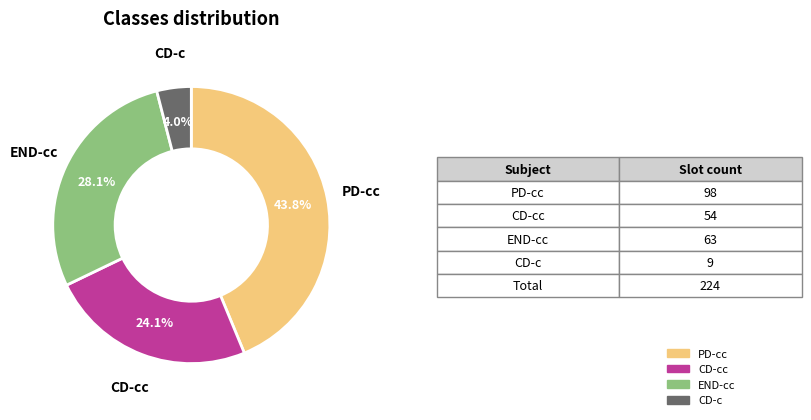

Does any single category account for the majority?

No